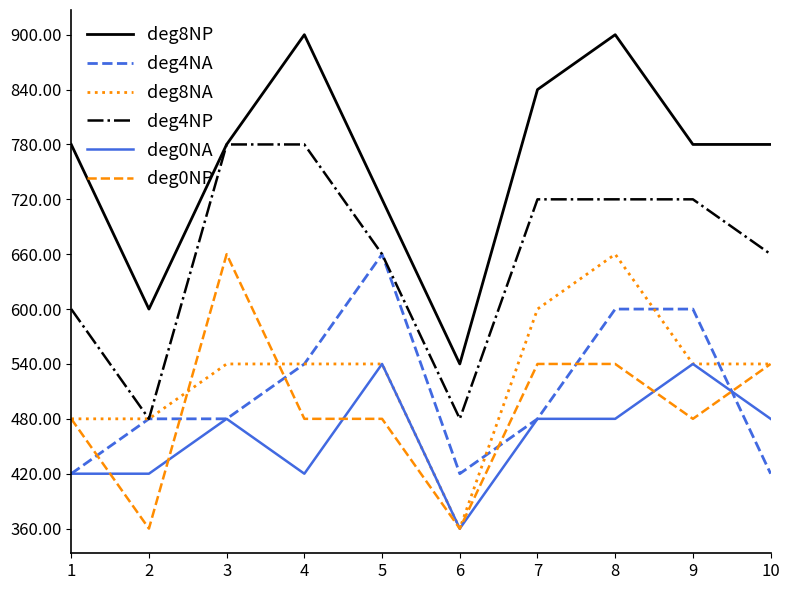

Reading left to right, extract all data points from this chart.

deg8NP: 780	600	780	900	720	540	840	900	780	780
deg4NA: 420	480	480	540	660	420	480	600	600	420
deg8NA: 480	480	540	540	540	360	600	660	540	540
deg4NP: 600	480	780	780	660	480	720	720	720	660
deg0NA: 420	420	480	420	540	360	480	480	540	480
deg0NP: 480	360	660	480	480	360	540	540	480	540